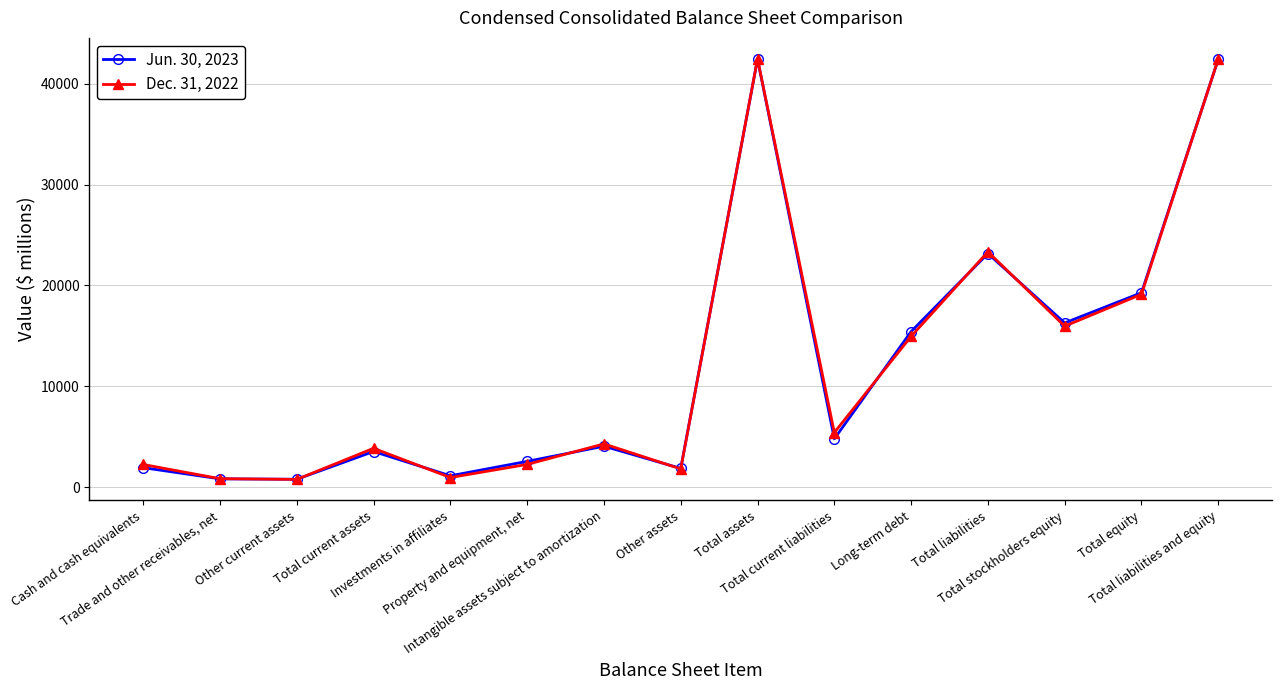

True or false: Jun. 30, 2023 has more than 0 points higher than both neighbors.

True